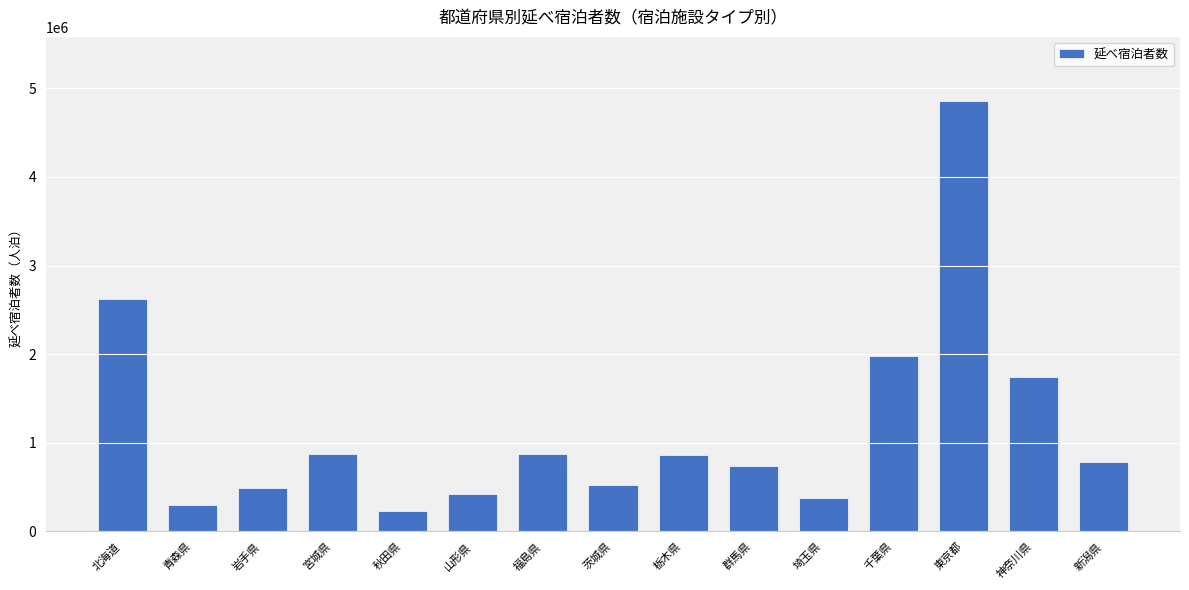

At which category does the chart reach its minimum across all series?

秋田県